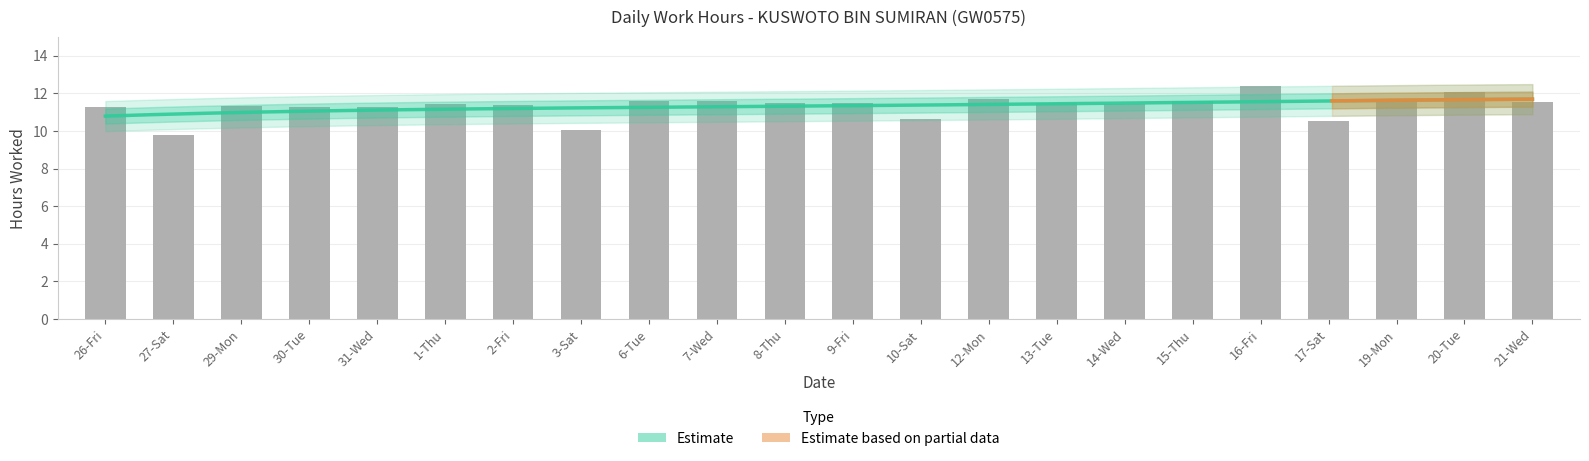

How many data points are less than 11?

4